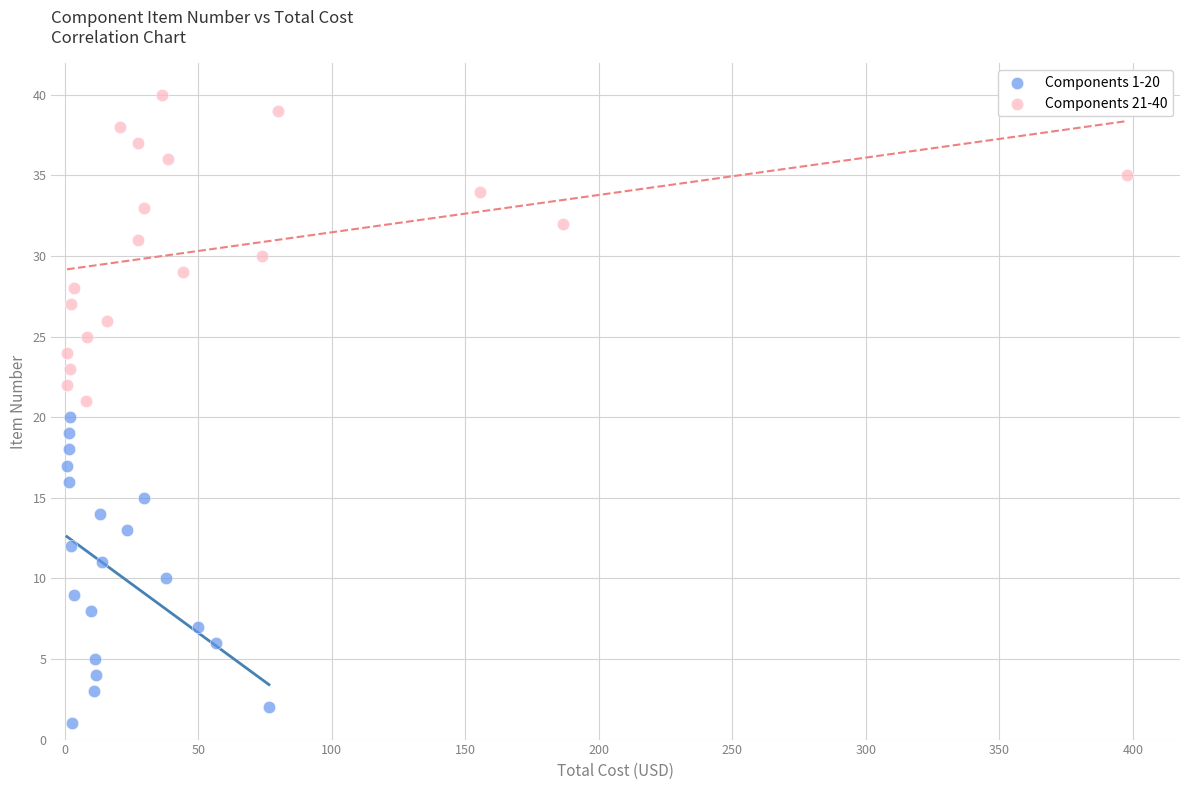

Which series contains the highest Y value?

Components 21-40